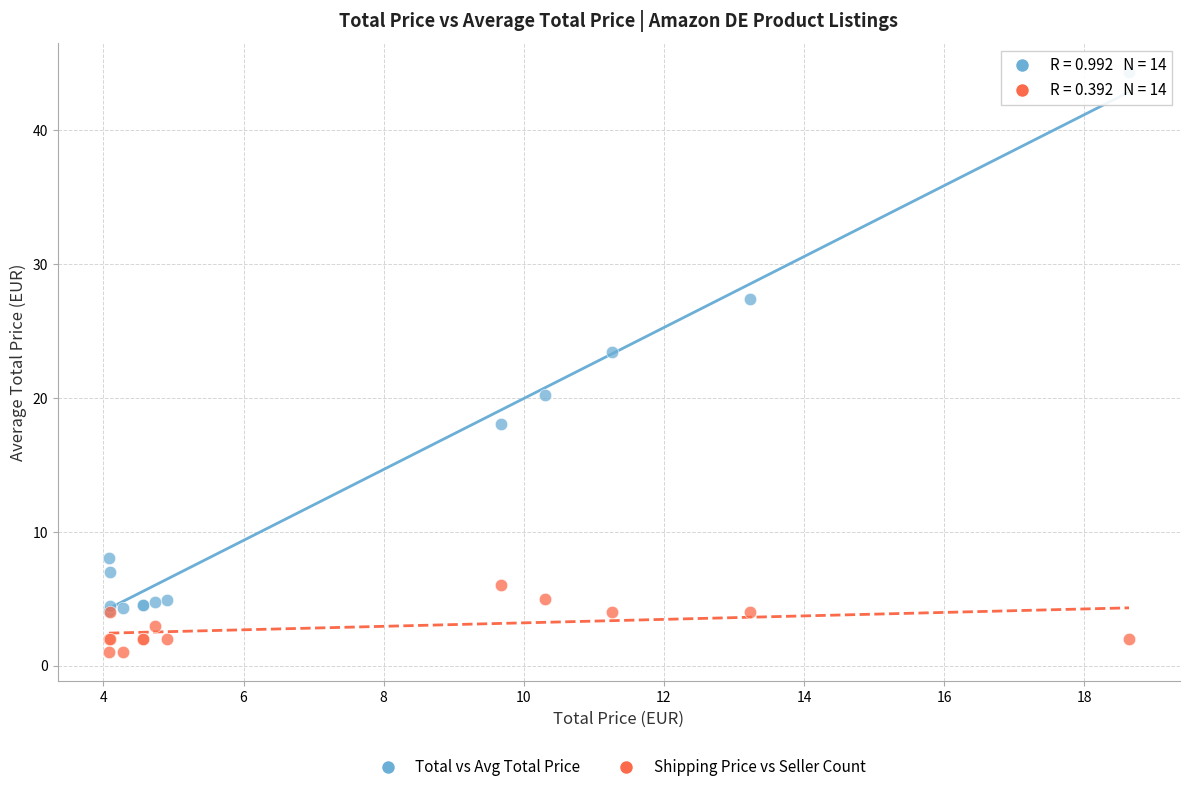

Which series has the largest Y range (max minus min)?

Total vs Avg Total Price